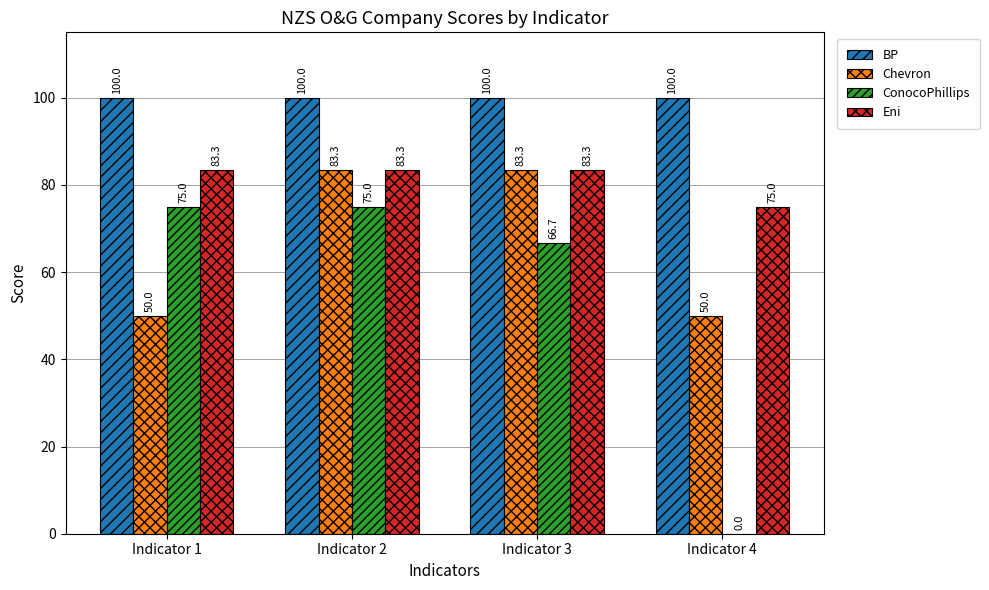

What are all the series names shown in the legend?

BP, Chevron, ConocoPhillips, Eni